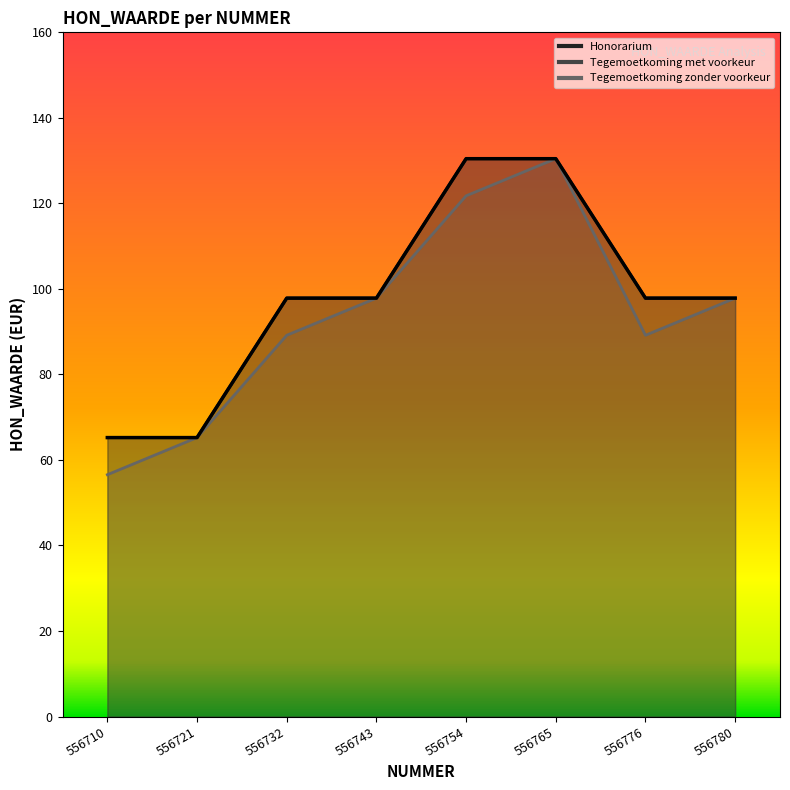

What is the minimum value shown in the chart?

56.5